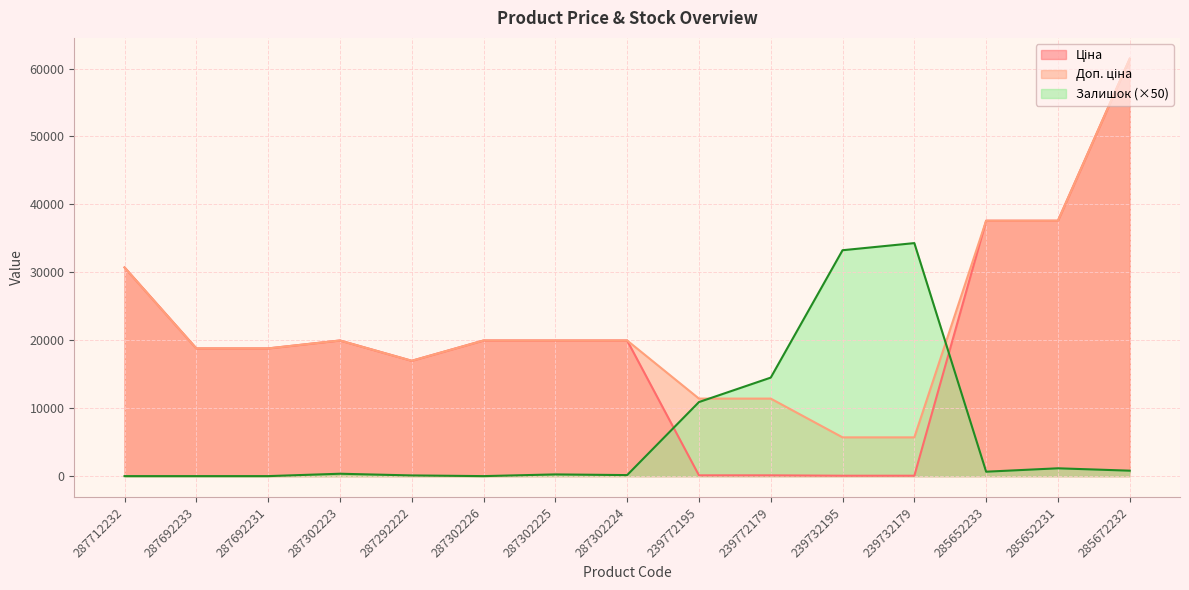

How many intersections are there between Залишок and Ціна?

2